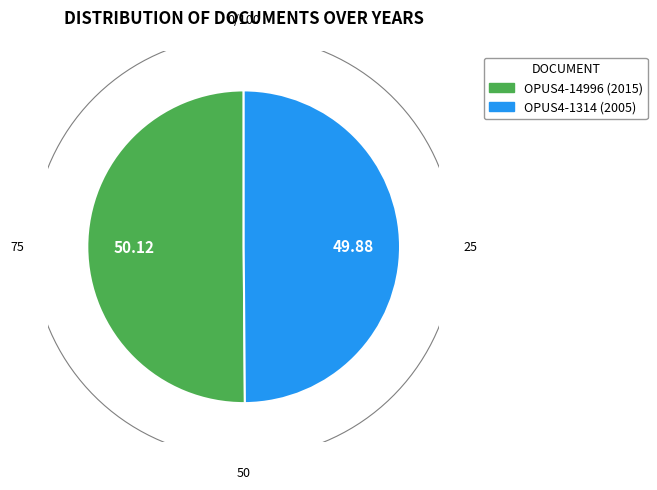

Which slice is the largest?

OPUS4-14996 (2015)